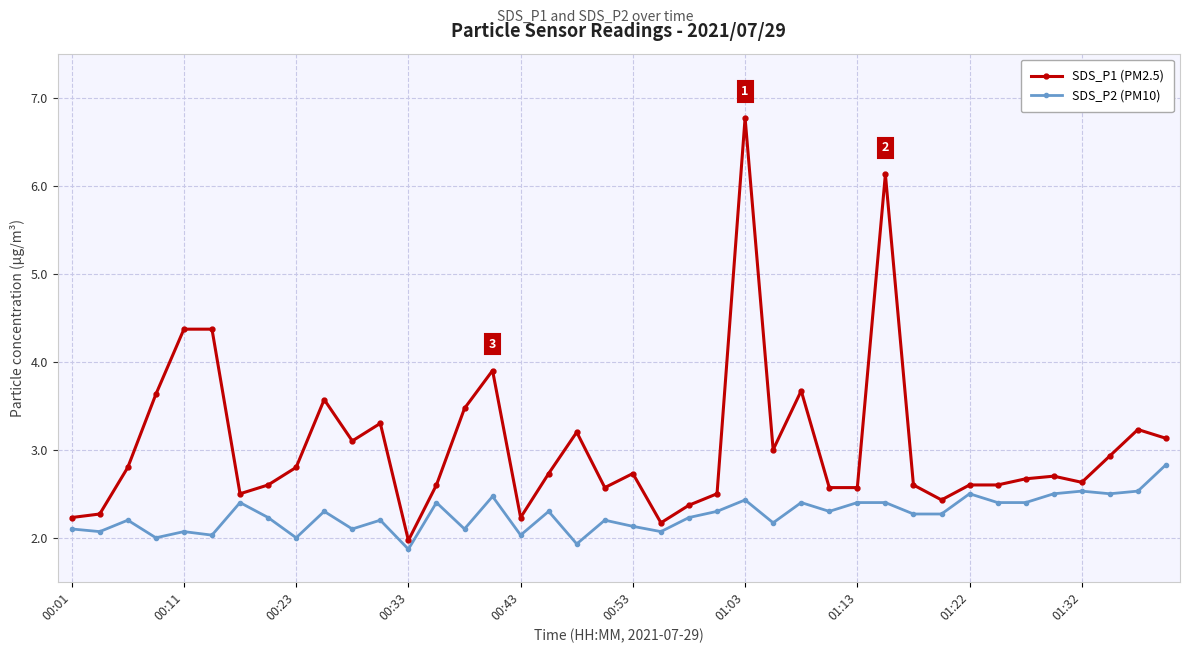

True or false: SDS_P2 (PM10) and SDS_P1 (PM2.5) intersect in this chart.

False